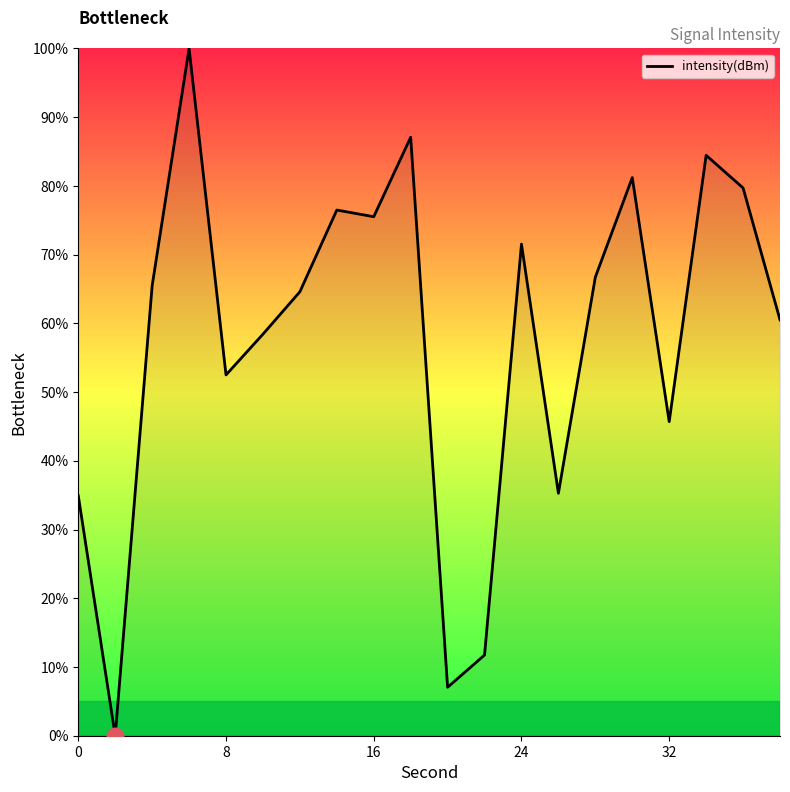

What is the difference between the maximum and minimum values?

100.0